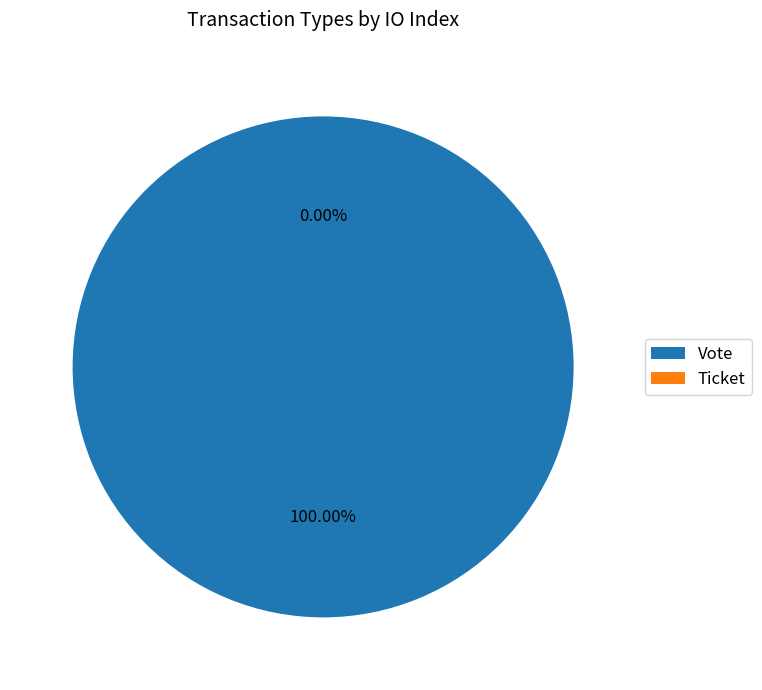

True or false: Vote accounts for 100% of the total.

True